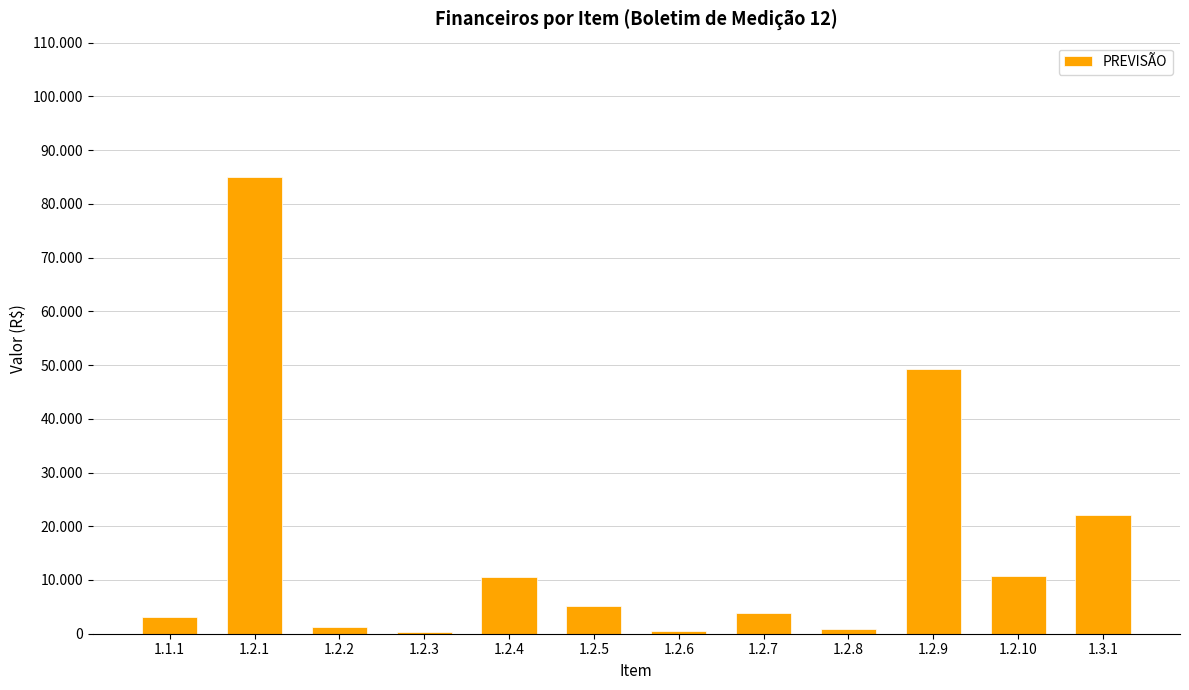

Are the bars horizontal?

No